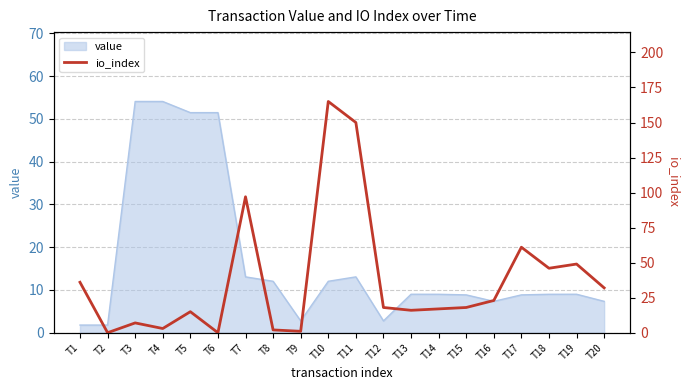

What is the maximum value for value?

54.1